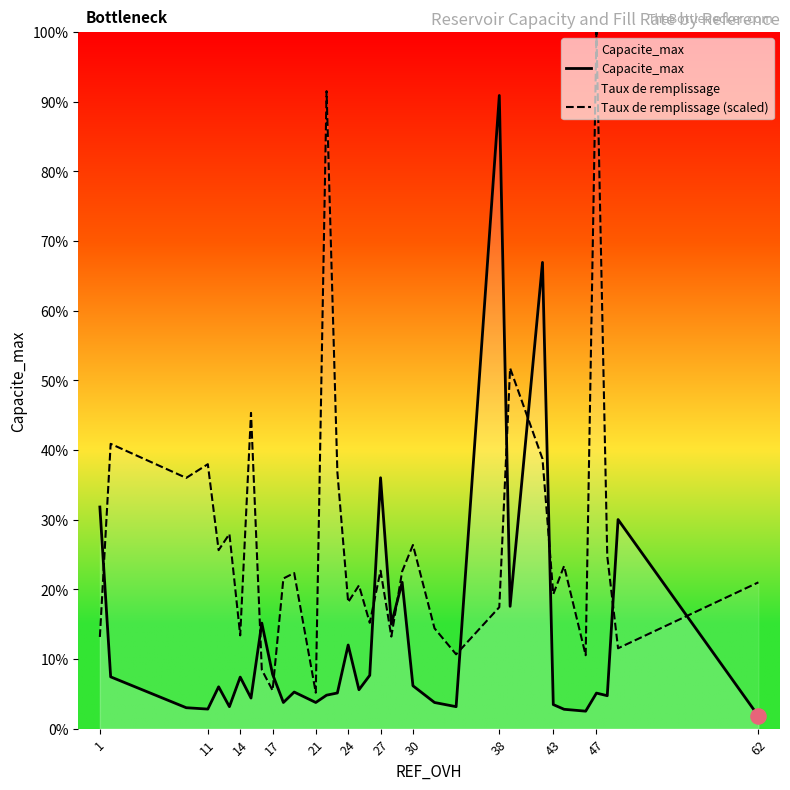

What are all the series names shown in the legend?

Capacite_max, Taux de remplissage (scaled)